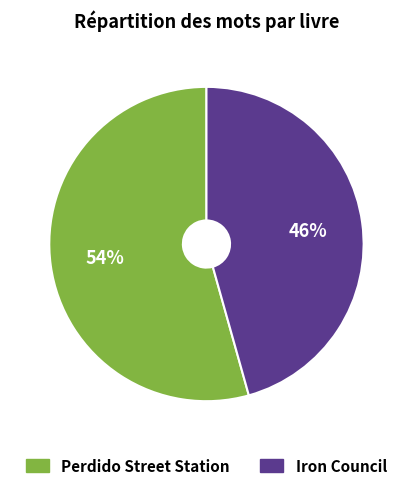

Which has a higher value, Iron Council or Perdido Street Station?

Perdido Street Station